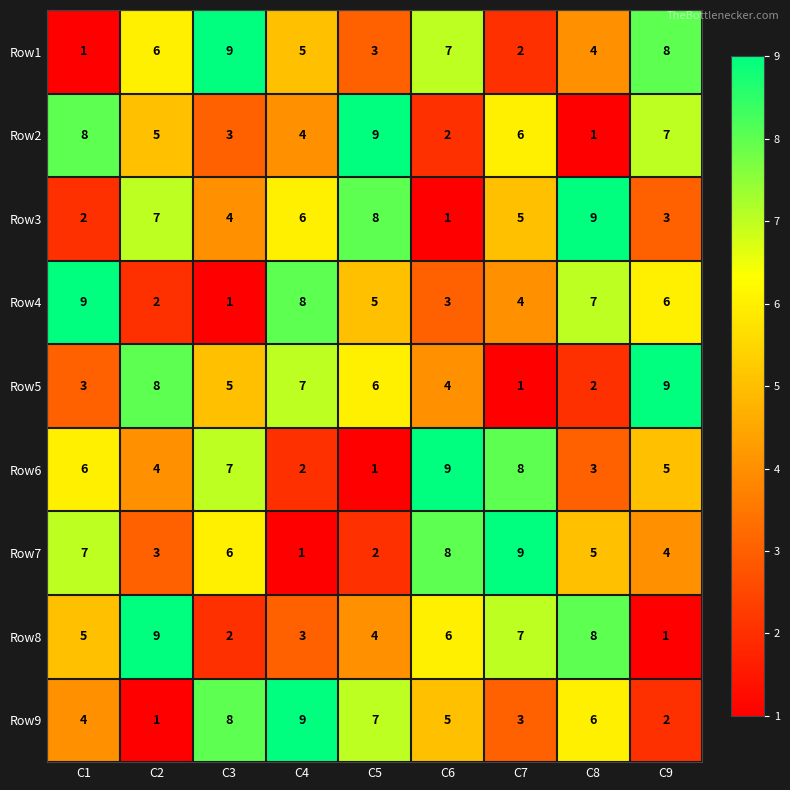

At which label does Row2 reach its peak?

C5